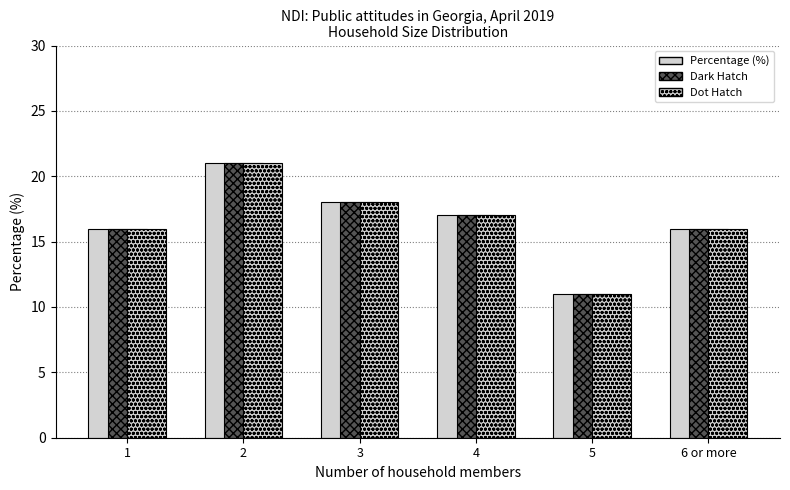

Rank the series by their maximum value, from lowest to highest.

Percentage (%), Dark Hatch, Dot Hatch